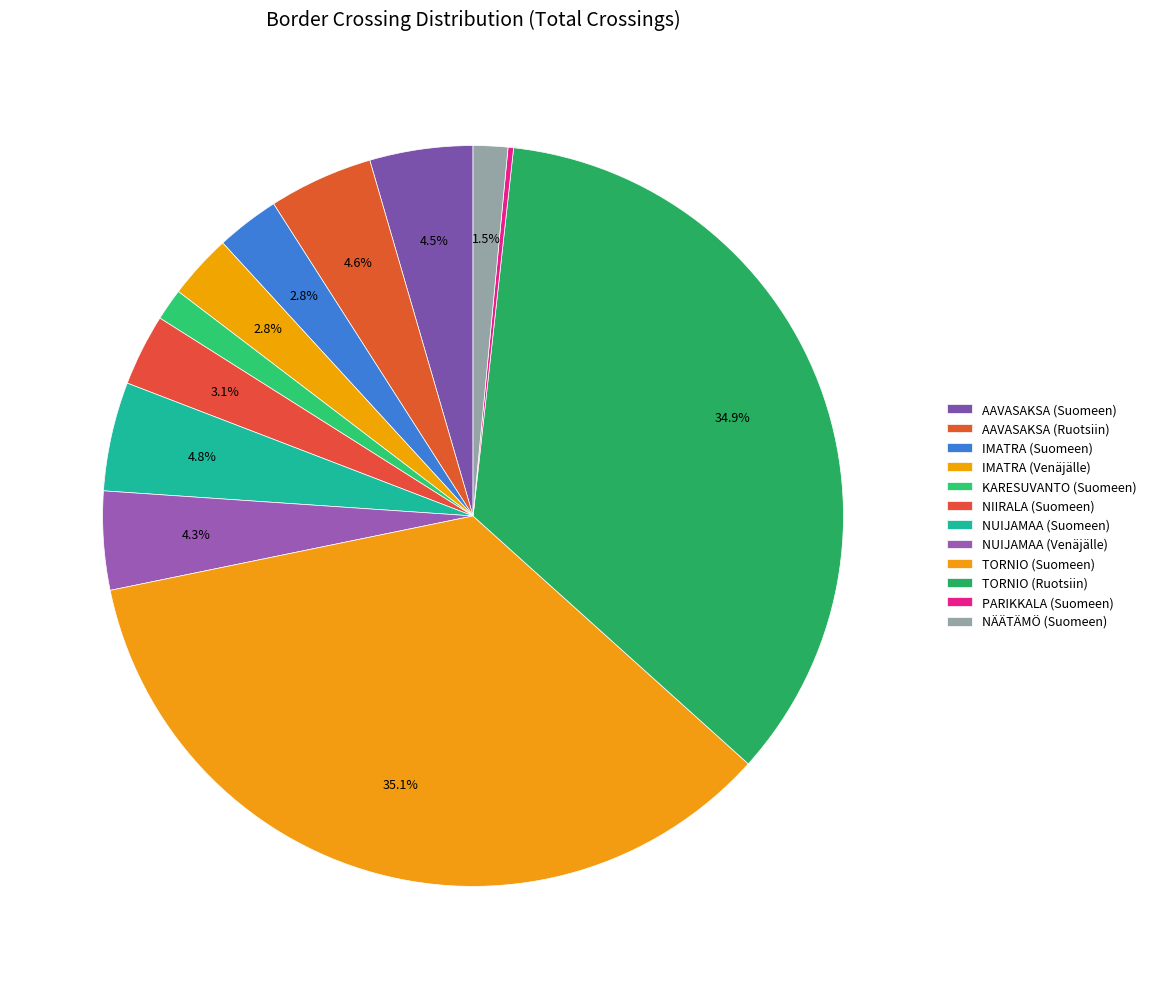

True or false: NUIJAMAA (Venäjälle) accounts for 14% of the total.

False